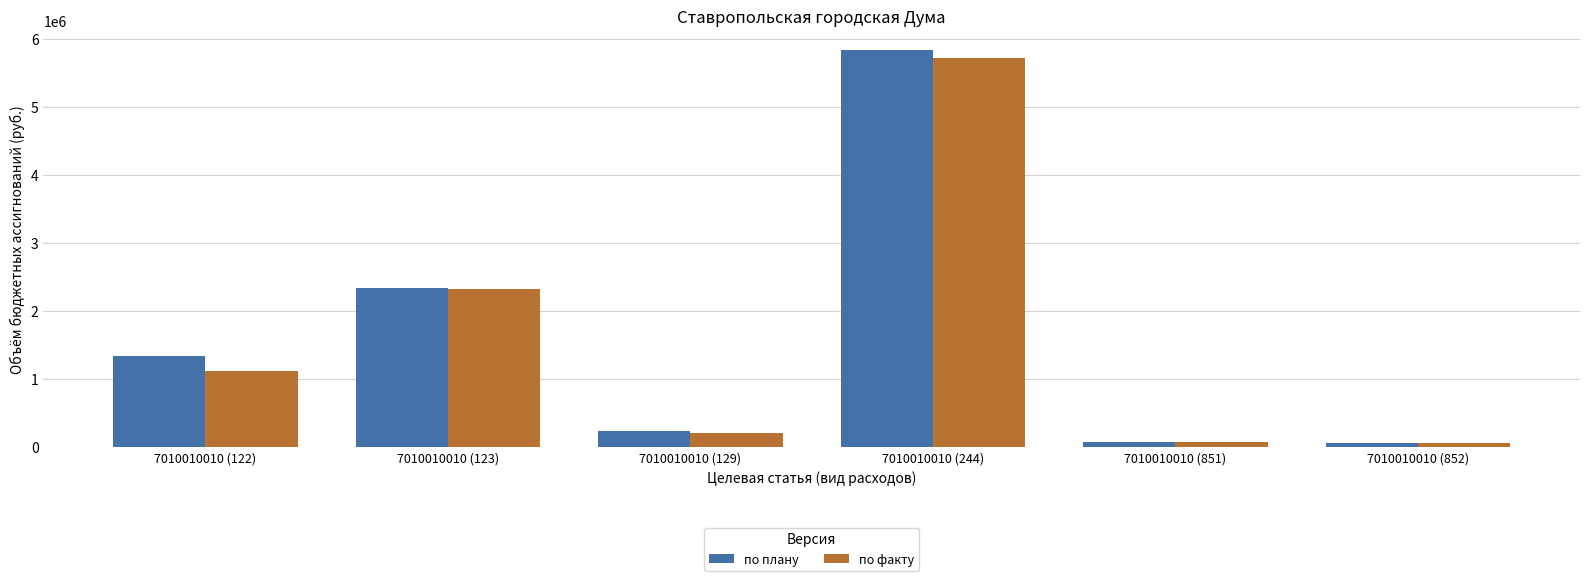

Which series changed the most between 7010010010 (129) and 7010010010 (851)?

по плану